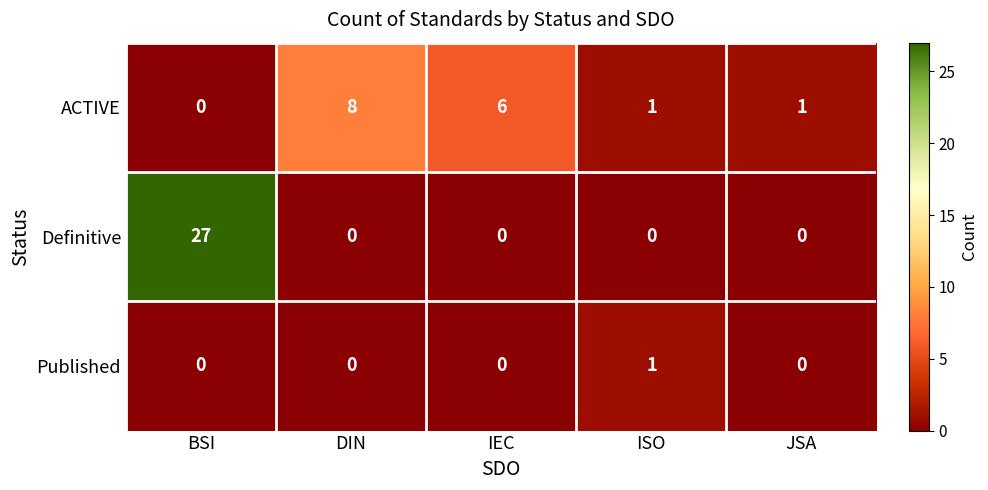

How many positive values does the Definitive series have?

1